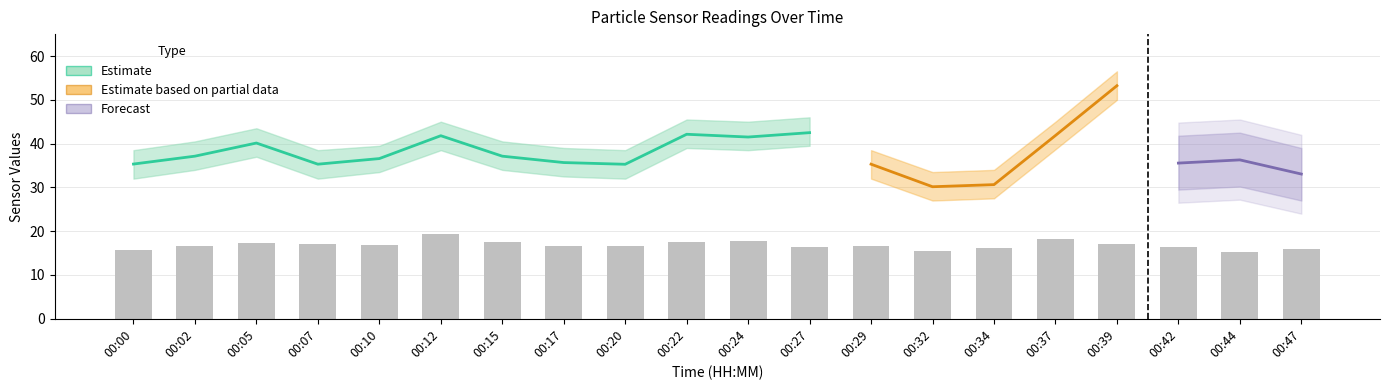

The SDS_P2 series shows 26.0 at 00:27. True or false?

False